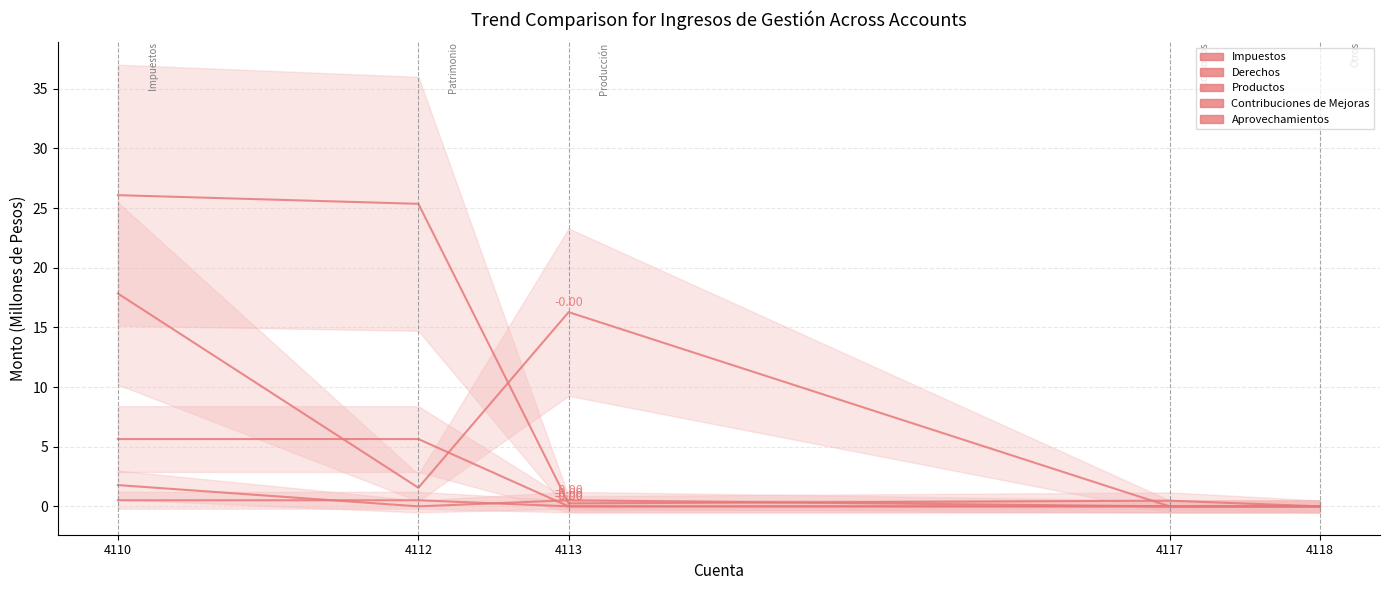

What is the sum of all Derechos values?

35.7